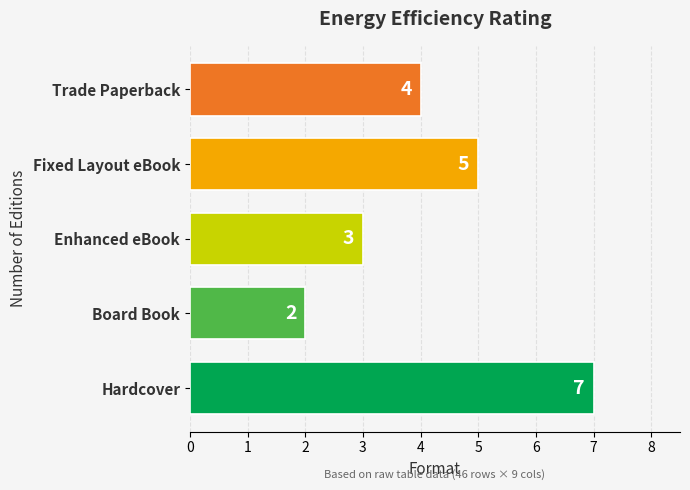

Reading bottom to top, list all the values displayed in this chart.

7	2	3	5	4